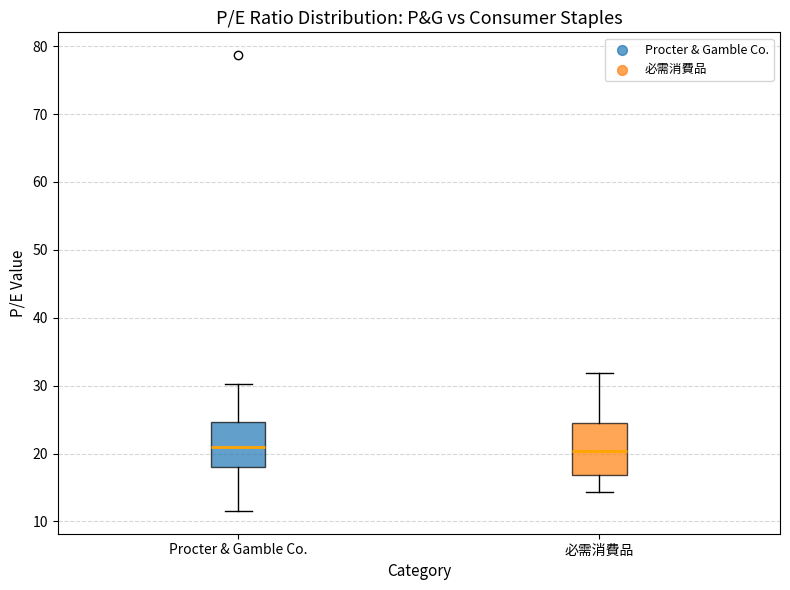

Reading left to right, read every box against the y-axis: the position of its median line, the range the box covers, and the ends of its whiskers. The values are not printed on the chart, so give them approximately, as read against the axis.

Procter & Gamble Co.: median 21, box 18 to 25, whiskers 12 to 30
必需消費品: median 20, box 17 to 24, whiskers 14 to 32